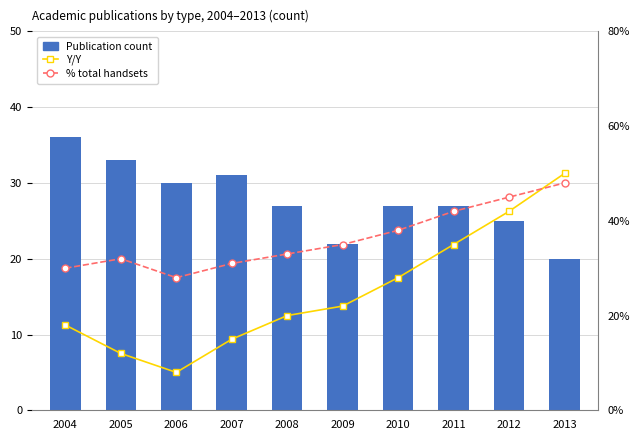

At which label is % total handsets closest to 0?

2006